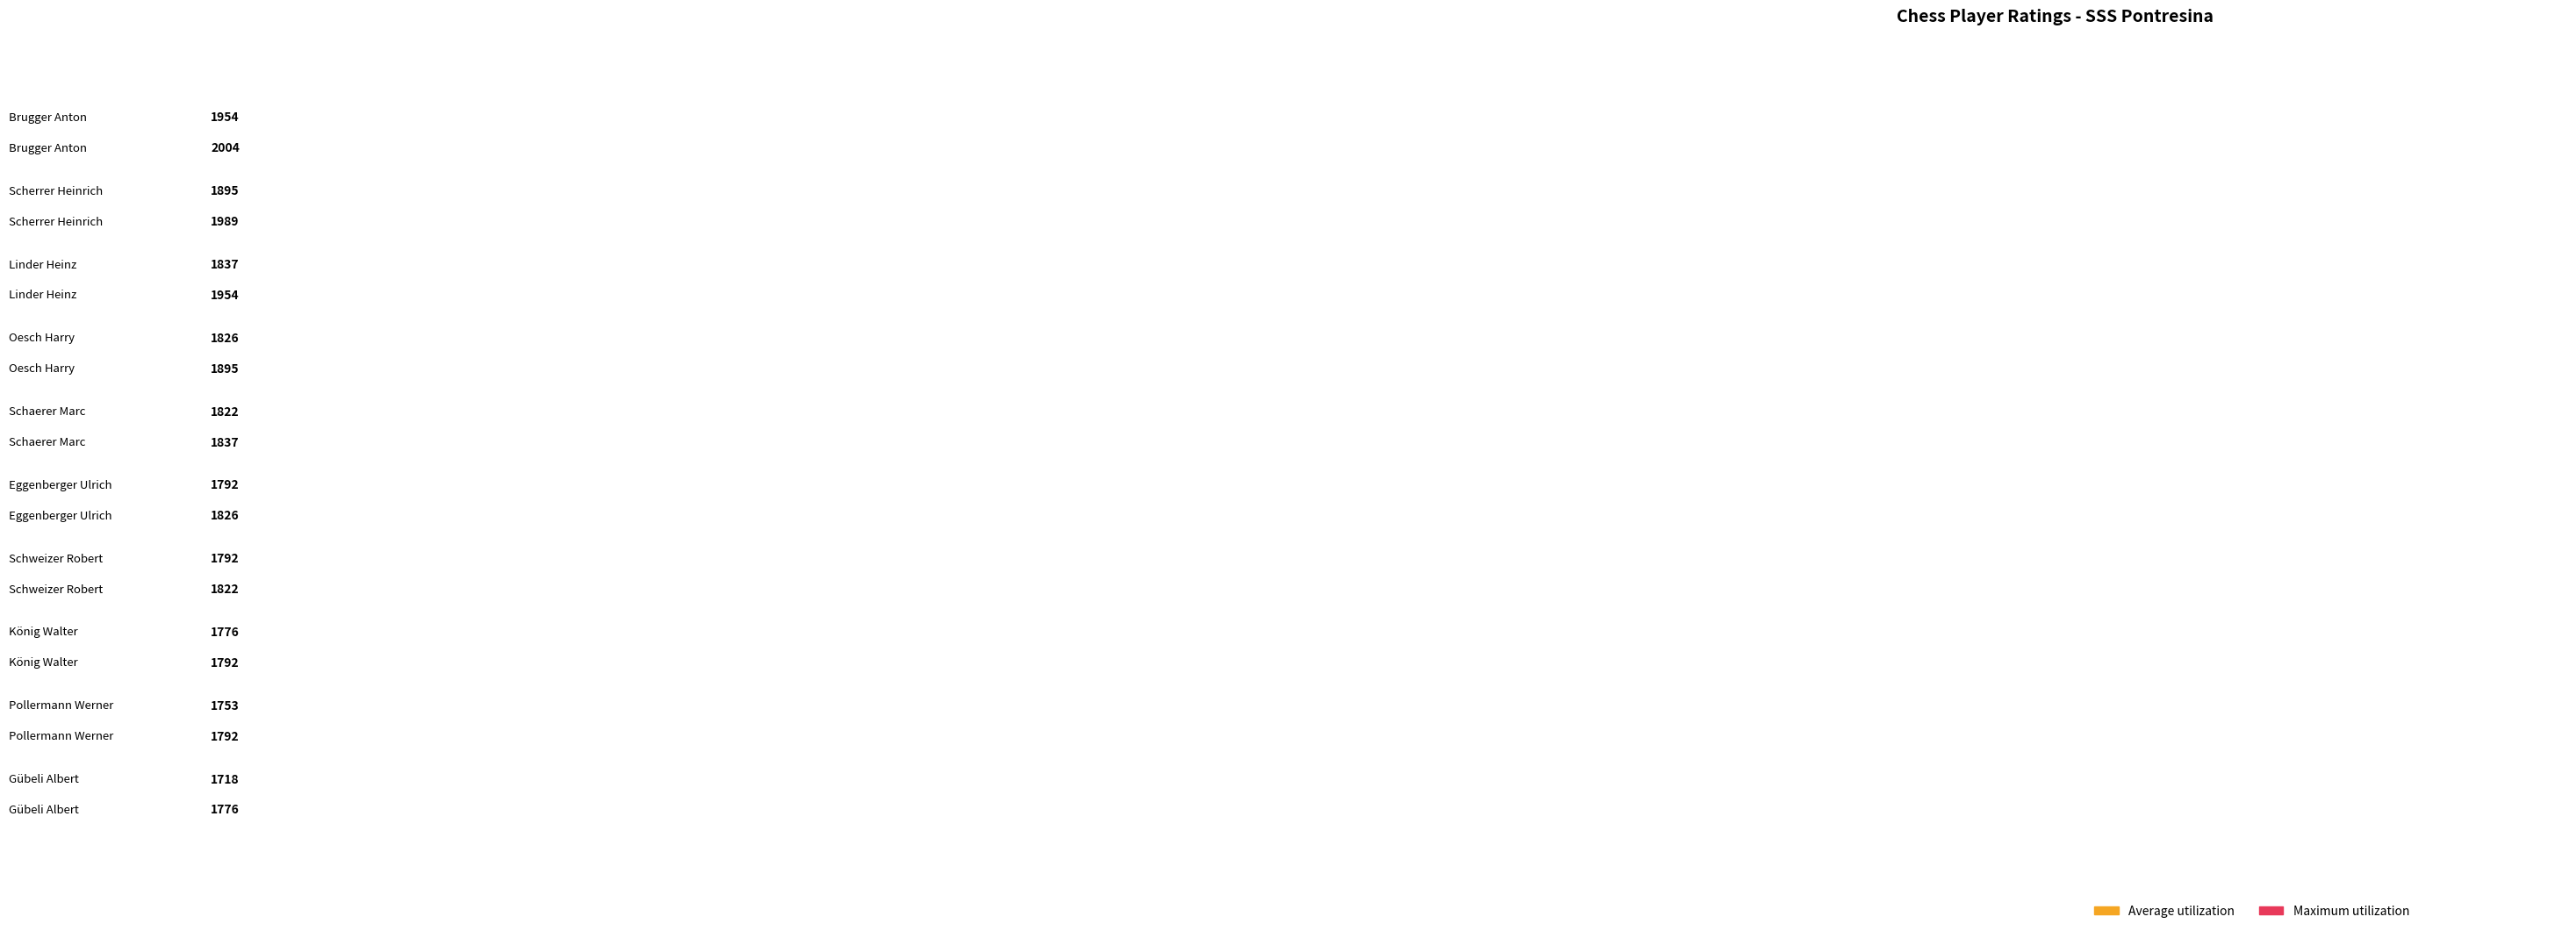

Reading left to right, list all the values displayed in this chart.

Average utilization: Brugger Anton=1954	Scherrer Heinrich=1895	Linder Heinz=1837	Oesch Harry=1826	Schaerer Marc=1822	Eggenberger Ulrich=1792	Schweizer Robert=1792	König Walter=1776	Pollermann Werner=1753	Gübeli Albert=1718
Maximum utilization: Brugger Anton=2004	Scherrer Heinrich=1989	Linder Heinz=1954	Oesch Harry=1895	Schaerer Marc=1837	Eggenberger Ulrich=1826	Schweizer Robert=1822	König Walter=1792	Pollermann Werner=1792	Gübeli Albert=1776